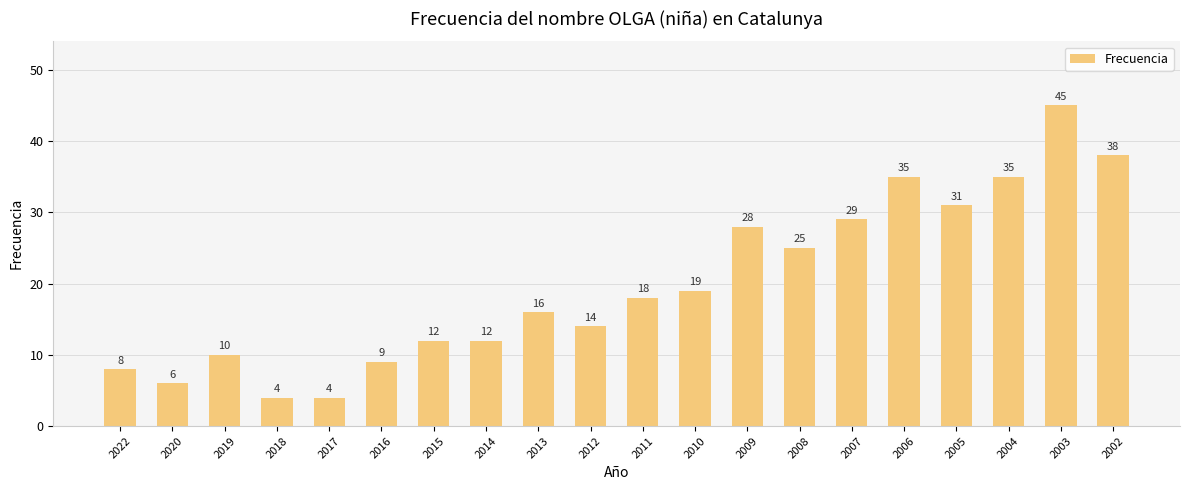

What is the approximate value at 2005?

31